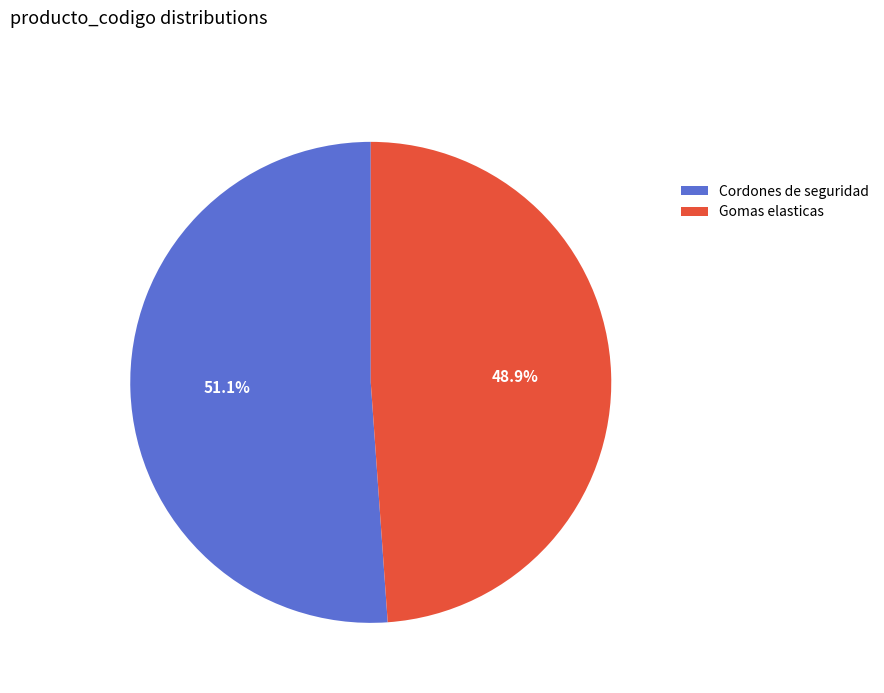

Approximately how many times larger is the value at Cordones de seguridad compared to Gomas elasticas?

1.0